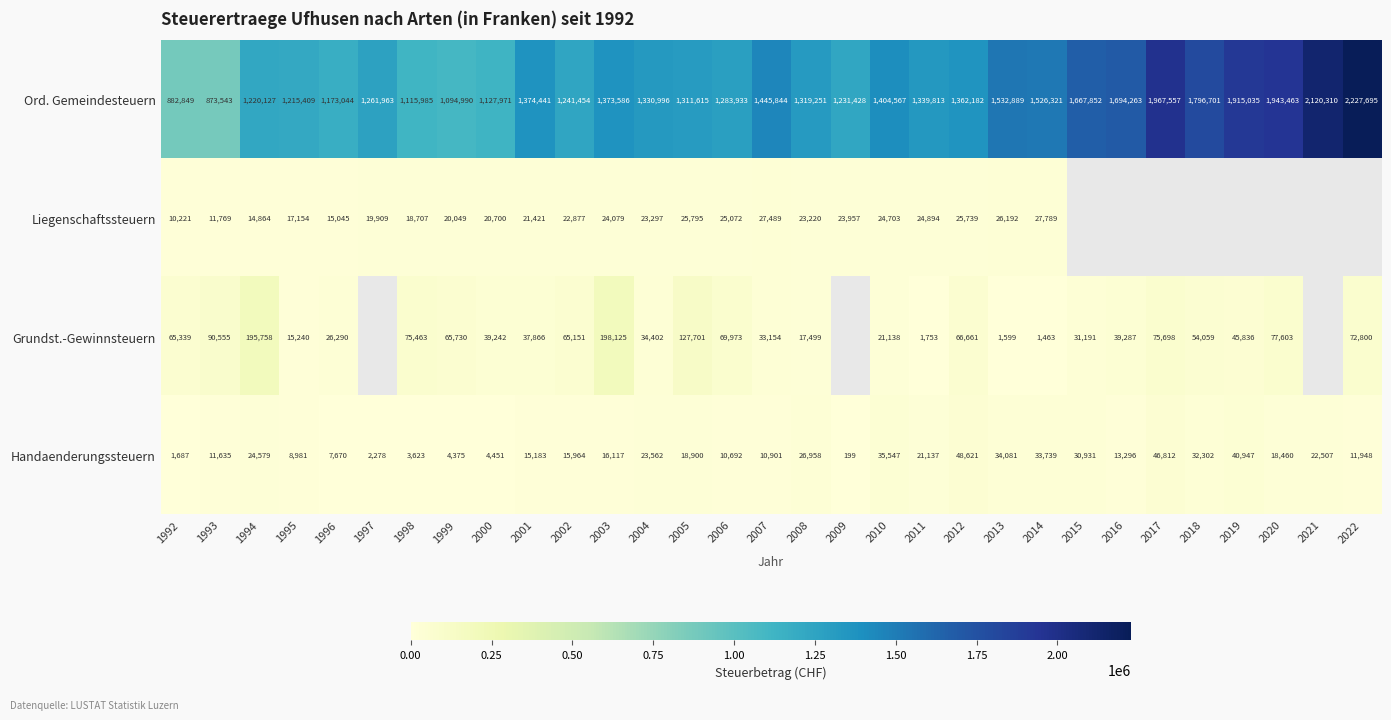

Is the value of Grundst.-Gewinnsteuern at 2015 greater than the value of Ord. Gemeindesteuern at 2022?

No